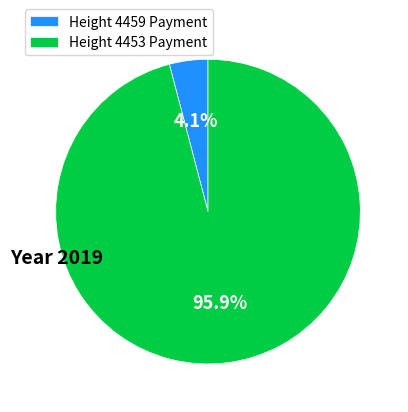

Which has a higher value, Height 4453 Payment or Height 4459 Payment?

Height 4453 Payment